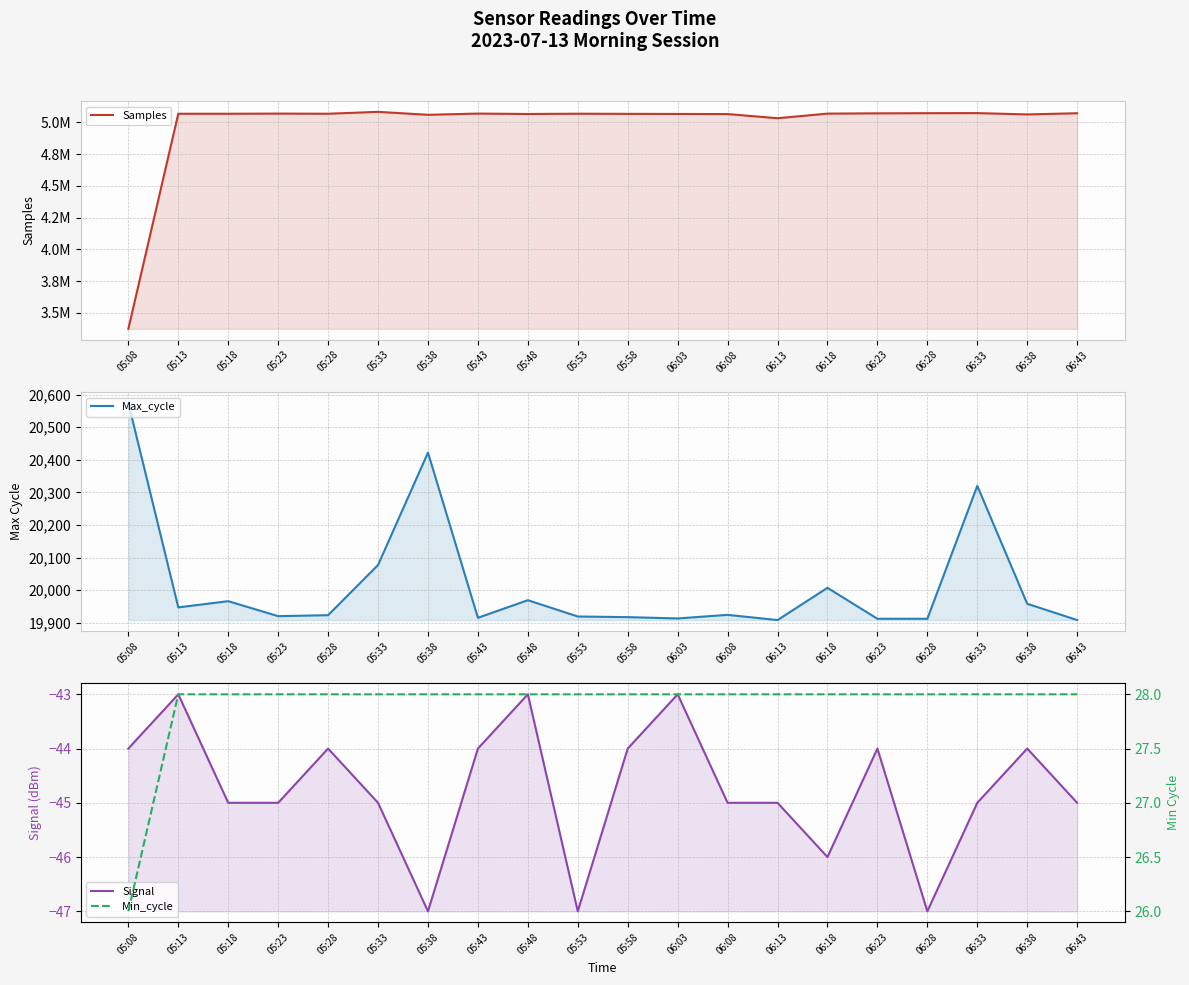

Which category has the lowest value in the Samples series?

05:08